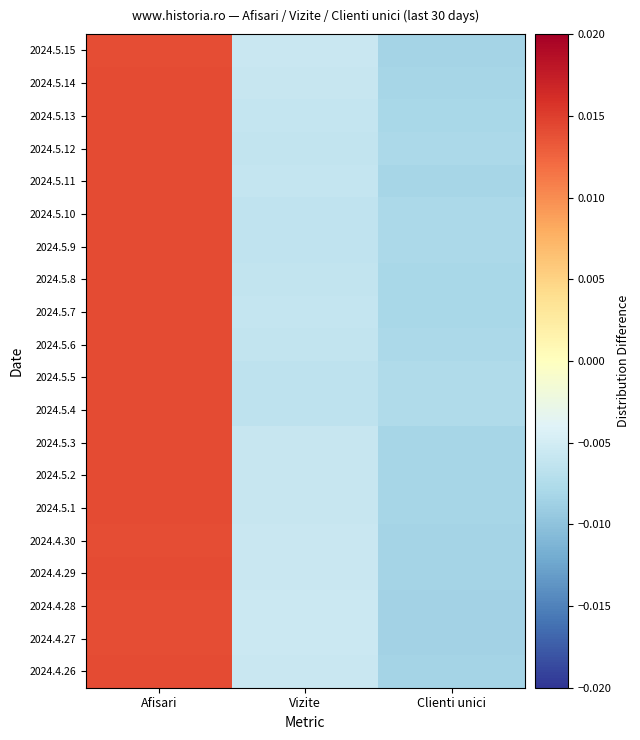

At which category does the chart reach its peak across all series?

Afisari